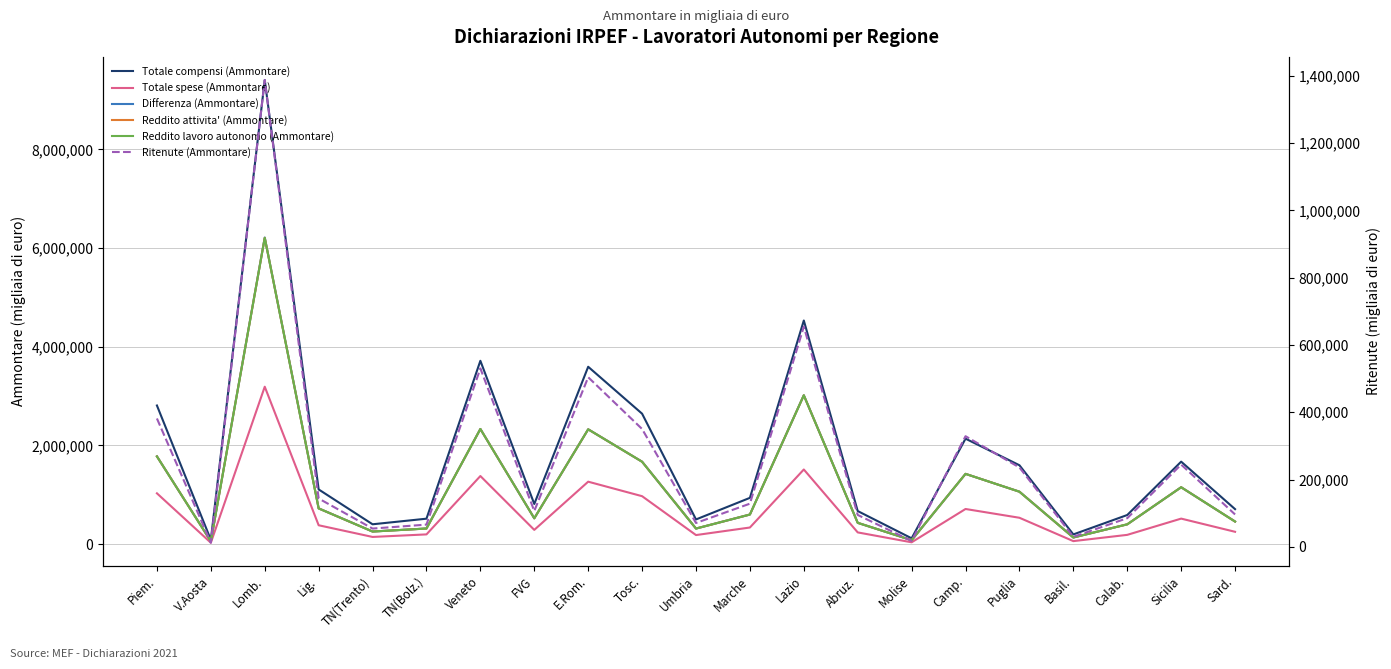

How many lines are shown in the chart?

6